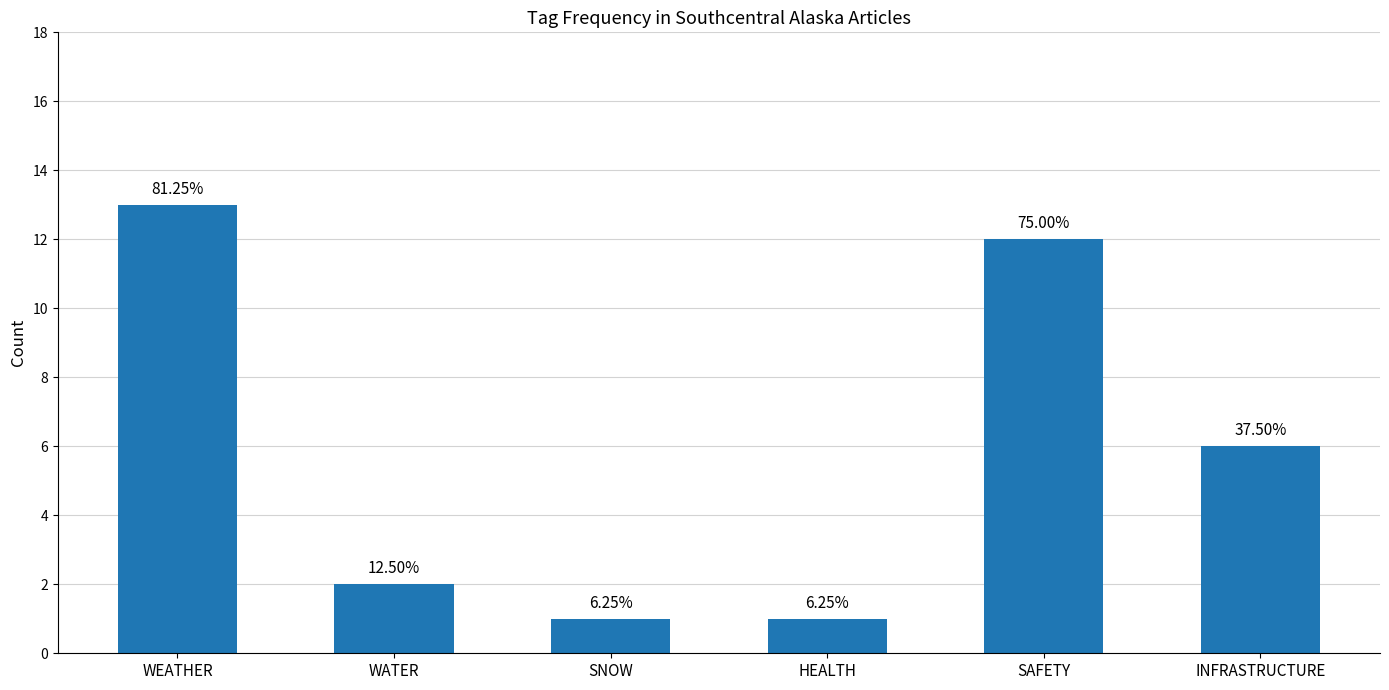

Reading left to right, list all the values displayed in this chart.

WEATHER=13	WATER=2	SNOW=1	HEALTH=1	SAFETY=12	INFRASTRUCTURE=6